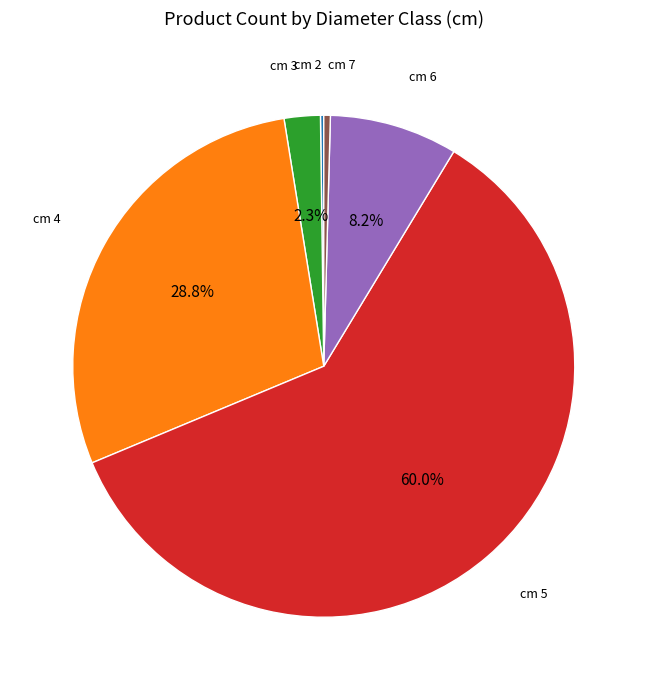

Which category has the smallest portion of the pie?

cm 2